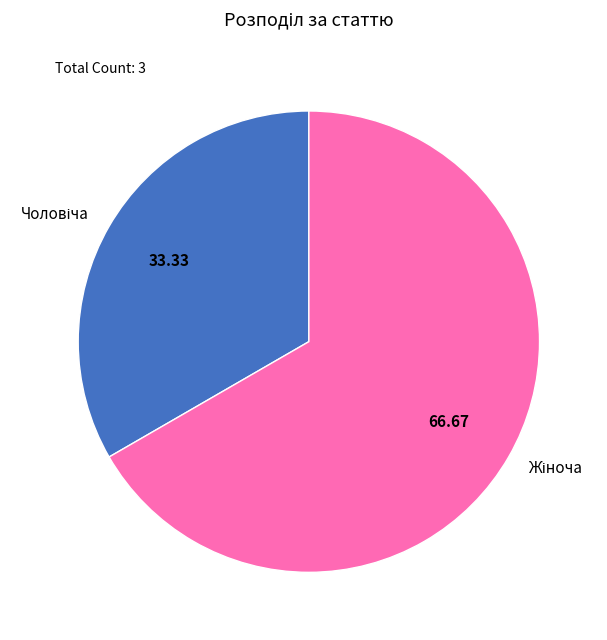

Is there a majority slice in this chart?

Yes